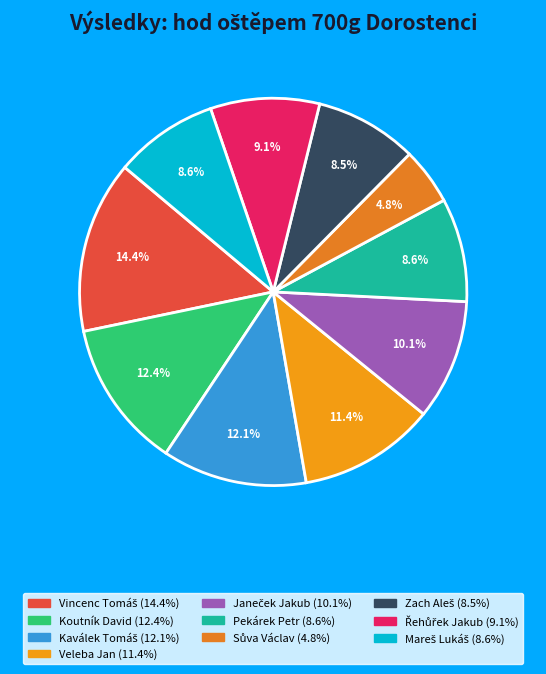

Does any single category account for the majority?

No